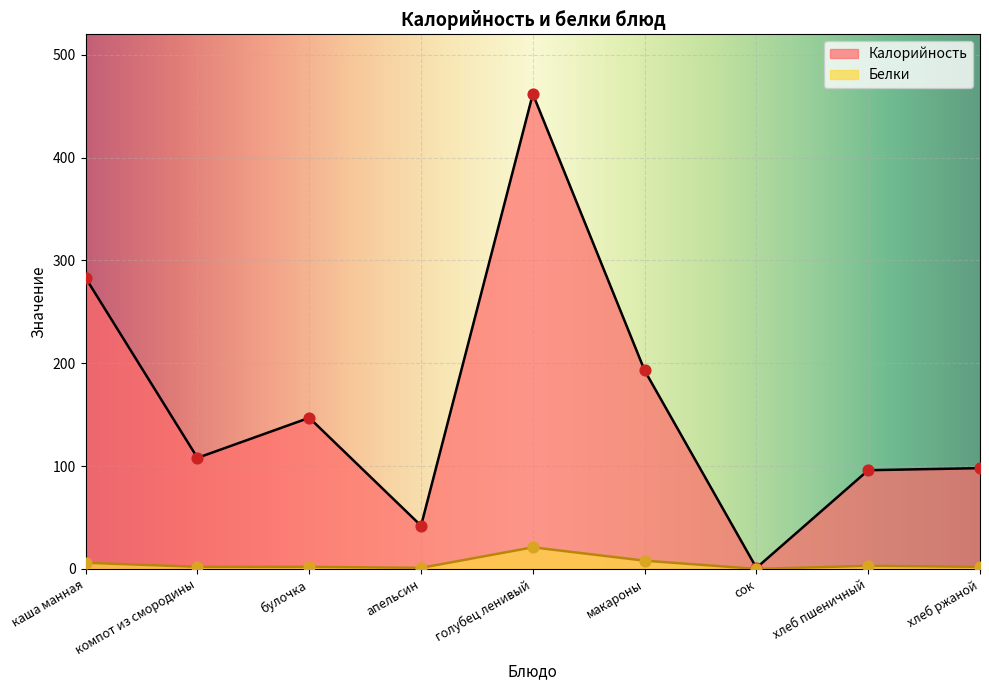

What is the total value across all series at хлеб пшеничный?

99